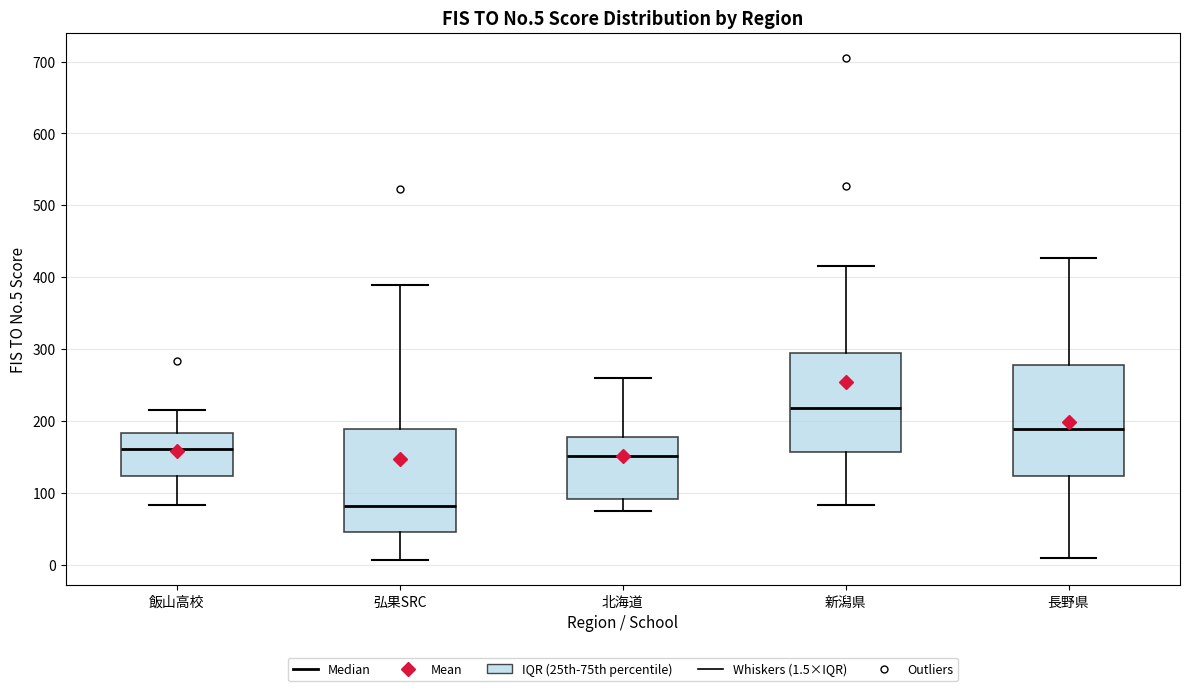

Reading left to right, read every box against the y-axis: the position of its median line, the range the box covers, and the ends of its whiskers. The values are not printed on the chart, so give them approximately, as read against the axis.

飯山高校: median 160, box 120 to 180, whiskers 80 to 220
弘果SRC: median 80, box 50 to 190, whiskers 10 to 390
北海道: median 150, box 90 to 180, whiskers 70 to 260
新潟県: median 220, box 160 to 290, whiskers 80 to 420
長野県: median 190, box 120 to 280, whiskers 10 to 430